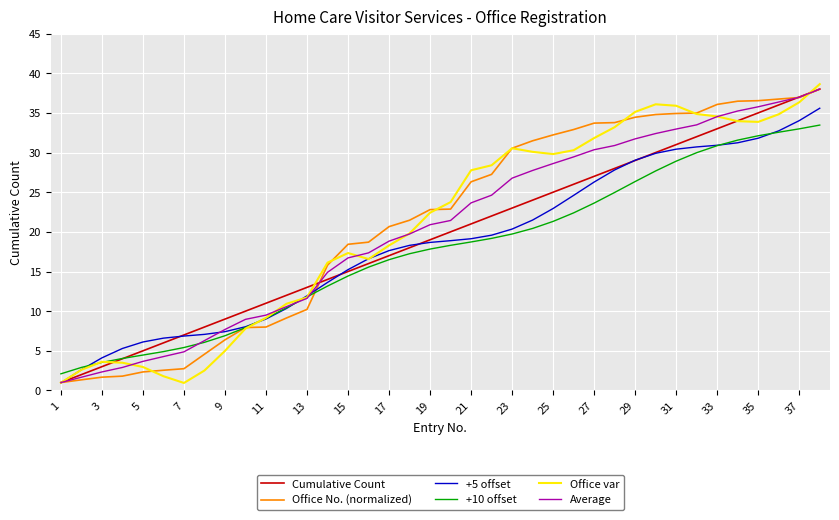

What is the sum of all Cumulative Count values?

741.0